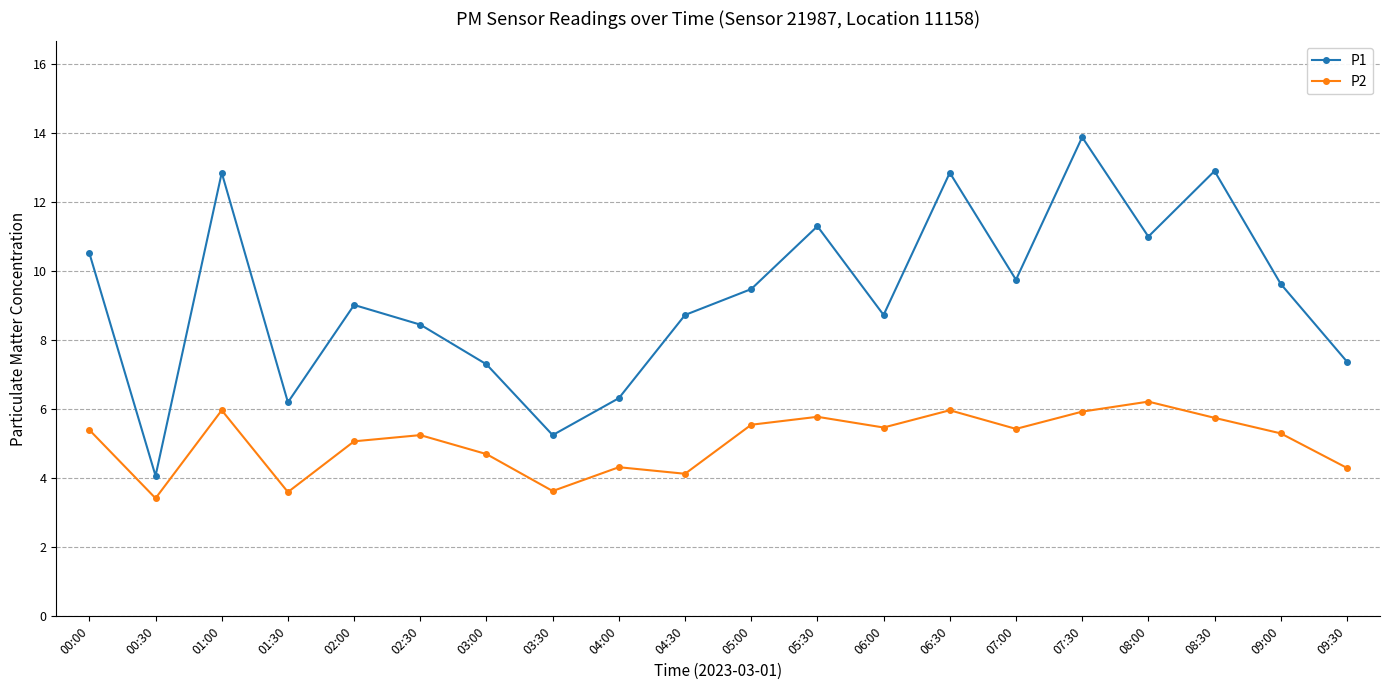

True or false: P1 and P2 intersect in this chart.

False